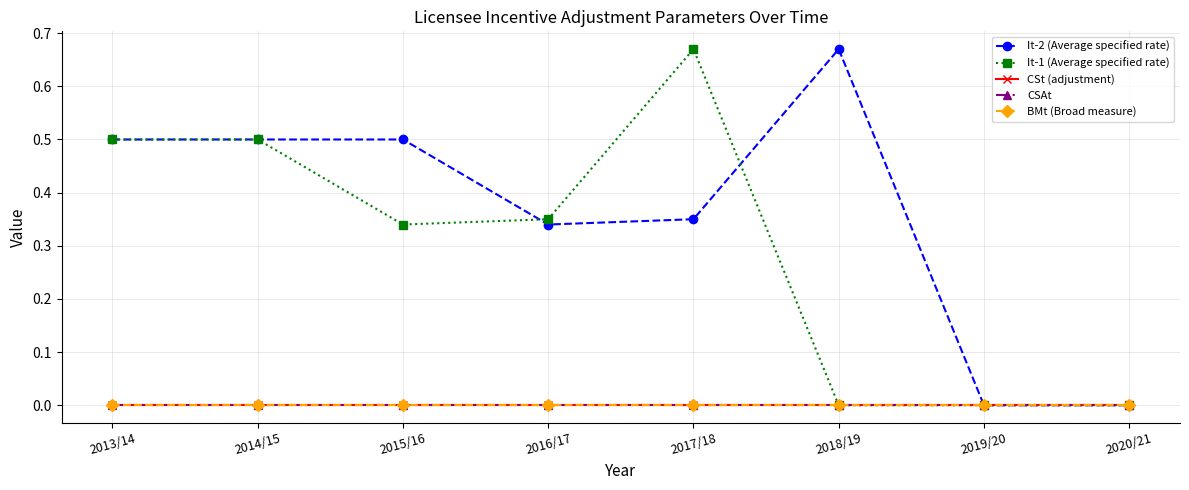

Does the chart have visible grid lines?

Yes